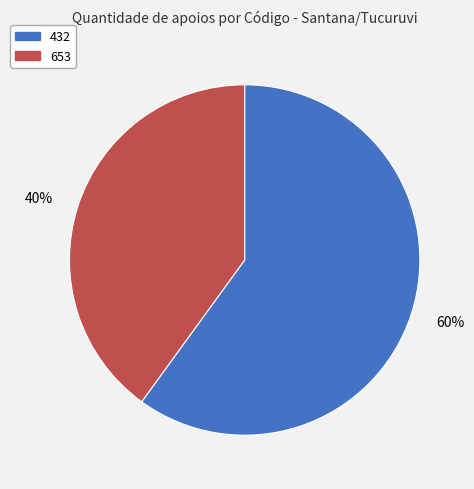

Approximately how many times larger is the value at 653 compared to 432?

0.7